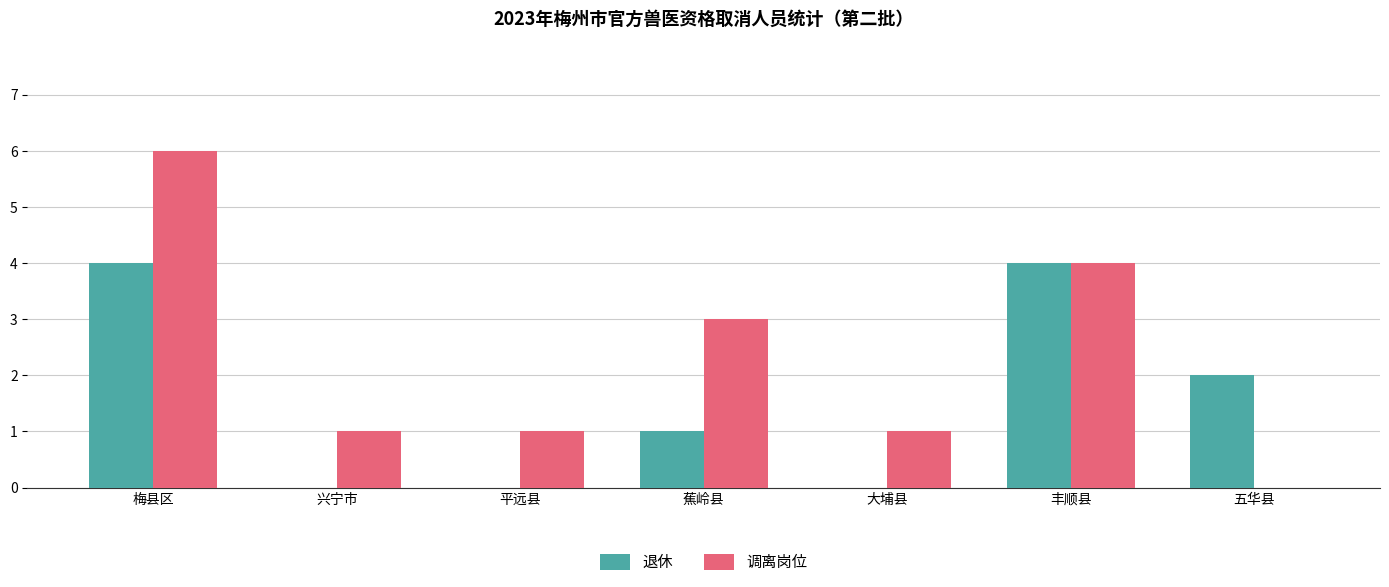

Between 平远县 and 丰顺县, which series saw the biggest shift?

退休